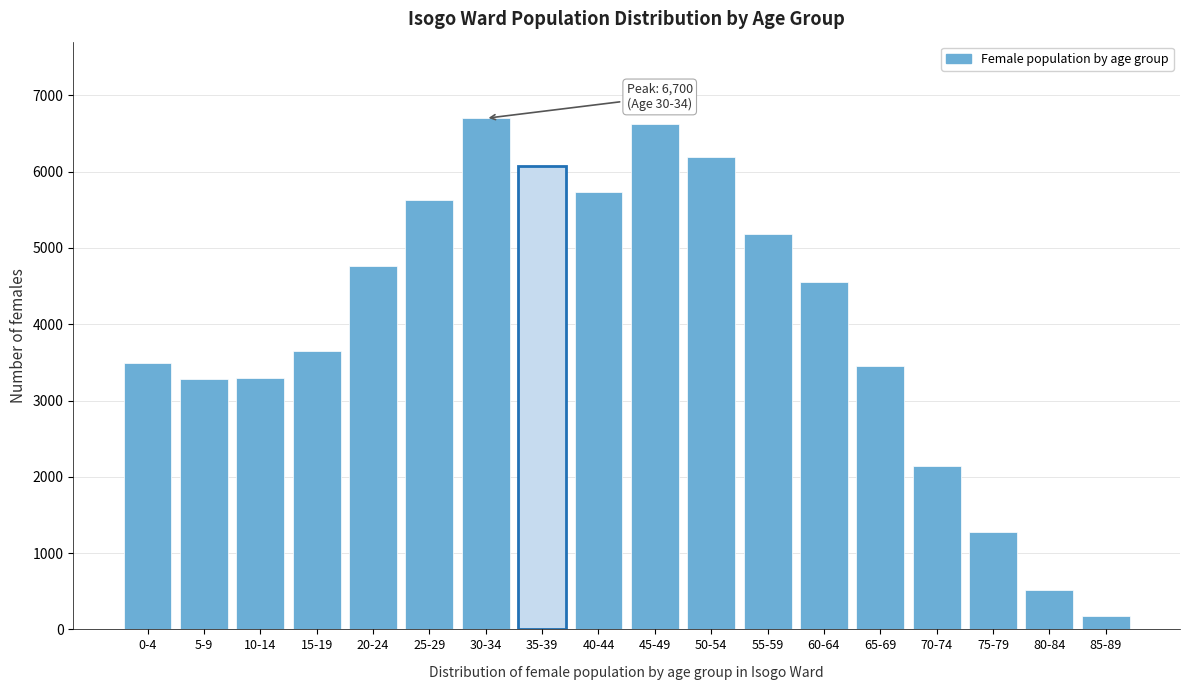

What is the approximate value at 70-74?

2143